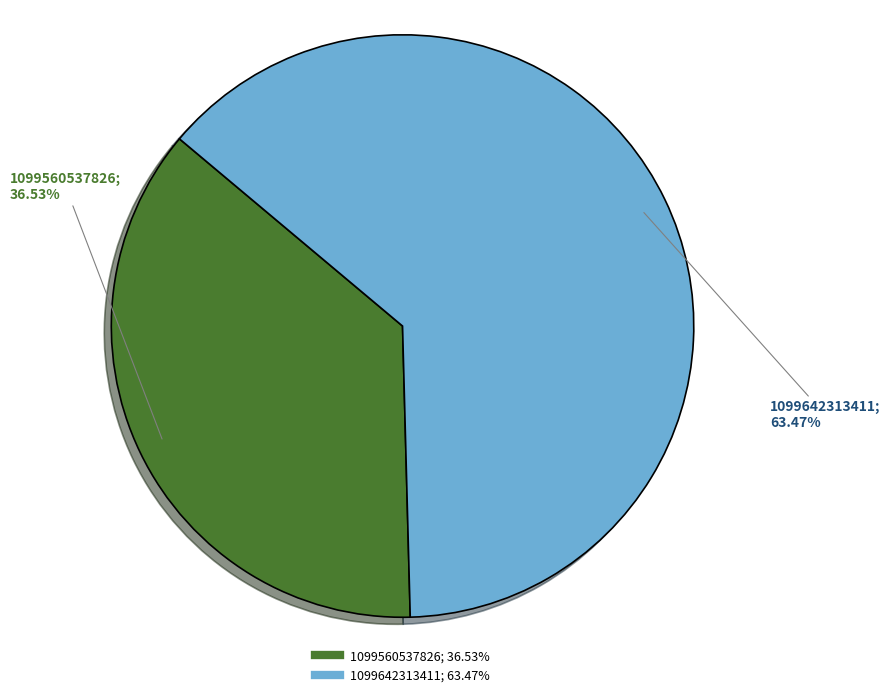

Which slice is the smallest?

1099560537826